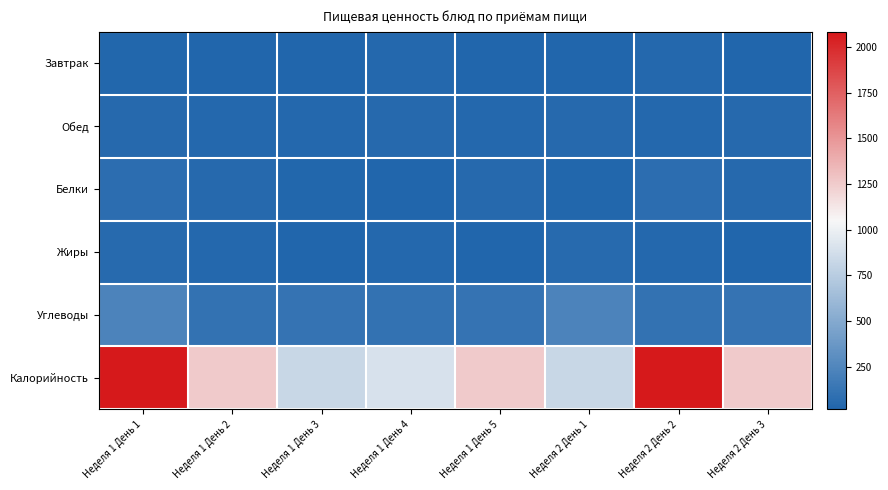

What is the greatest value displayed?

2082.8